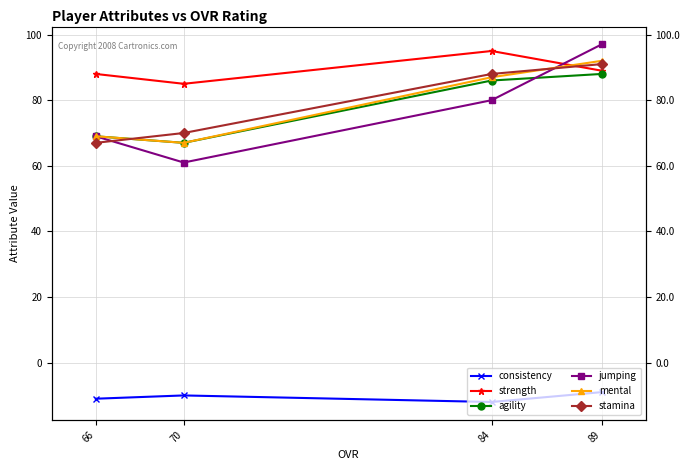

List the series in order of their peak value, lowest first.

consistency, agility, stamina, mental, strength, jumping